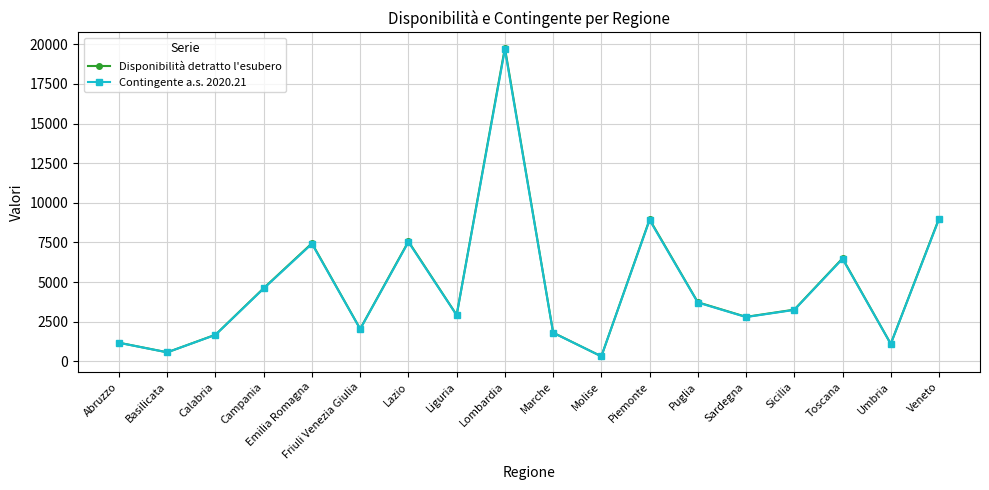

Count the number of categories in the chart.

18